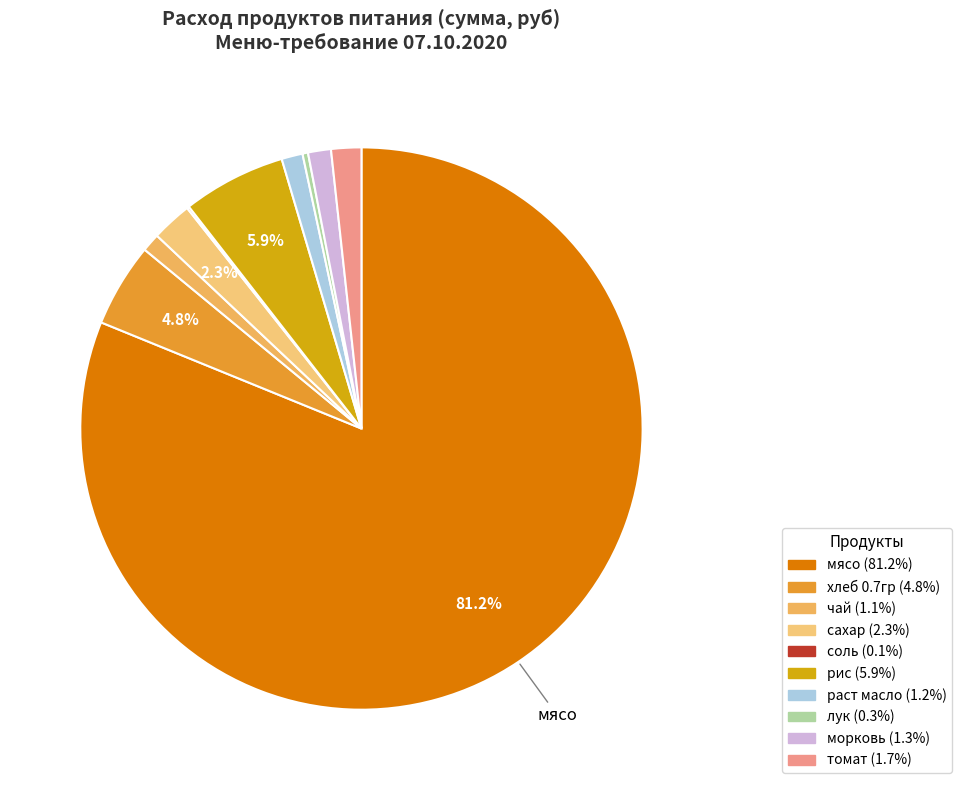

What percentage is NOT represented by морковь?

98.7%